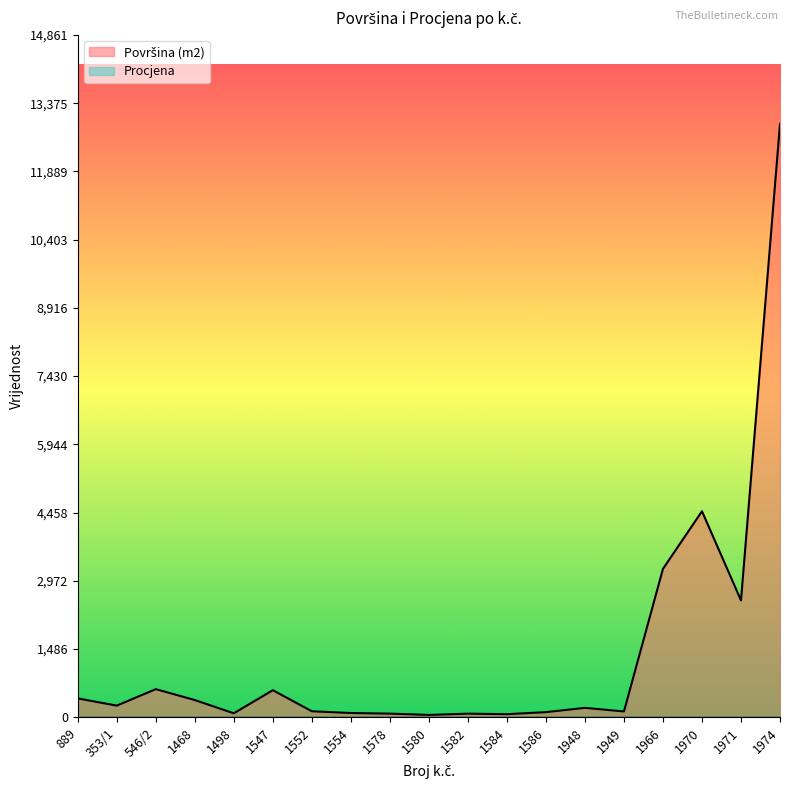

What is the value of the 1st point from the left?

411